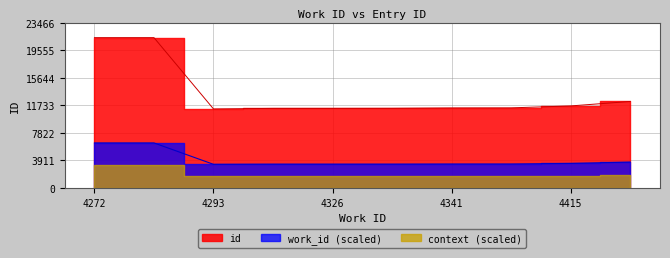

How many categories are shown in the chart?

10